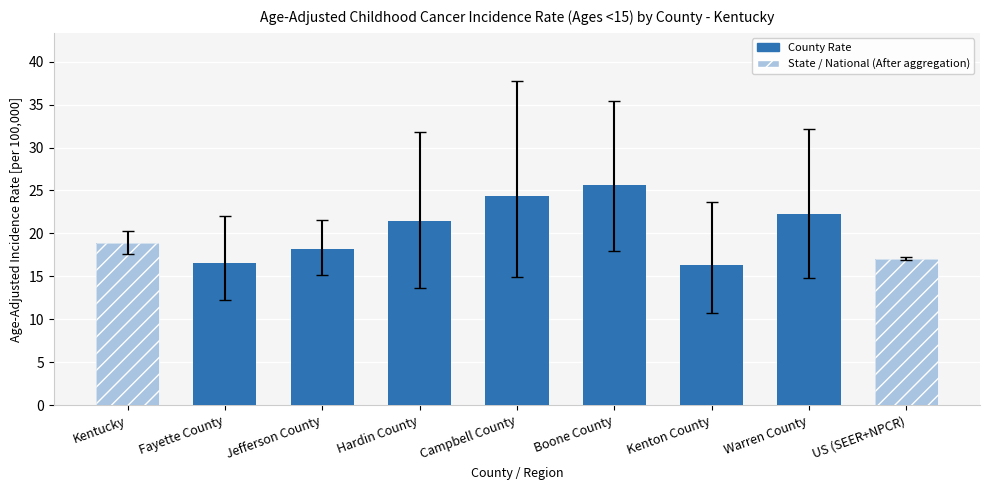

At which label is the value closest to 20?

Kentucky